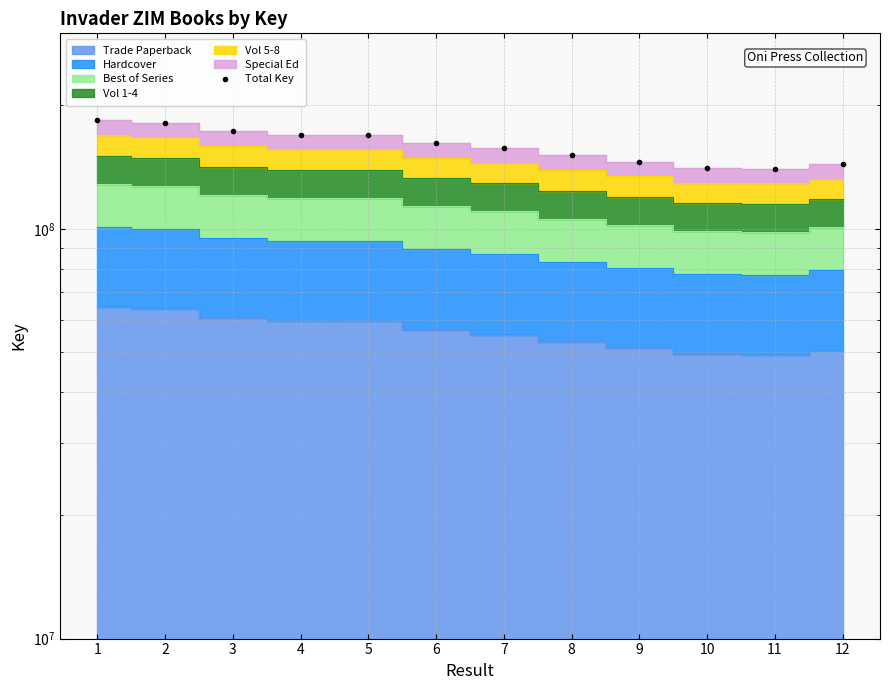

What is the maximum value shown in the chart?

183853225